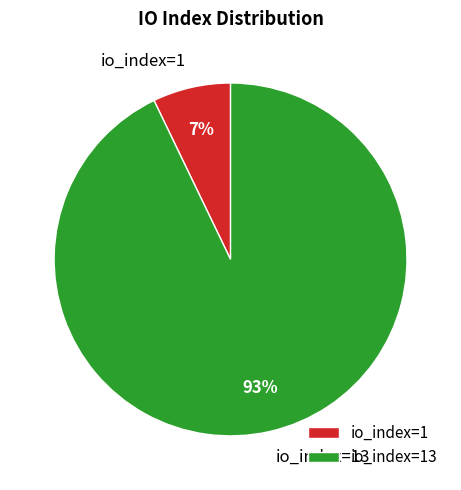

To the nearest percent, what is the combined percentage of io_index=13 and io_index=1?

100%